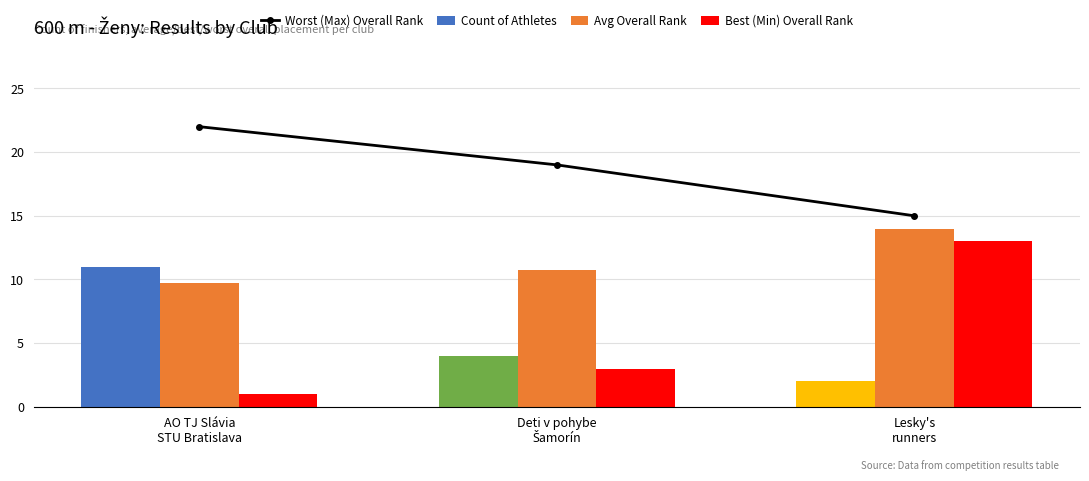

Which series changed the most between AO TJ Slávia
STU Bratislava and Deti v pohybe
Šamorín?

Count of Athletes